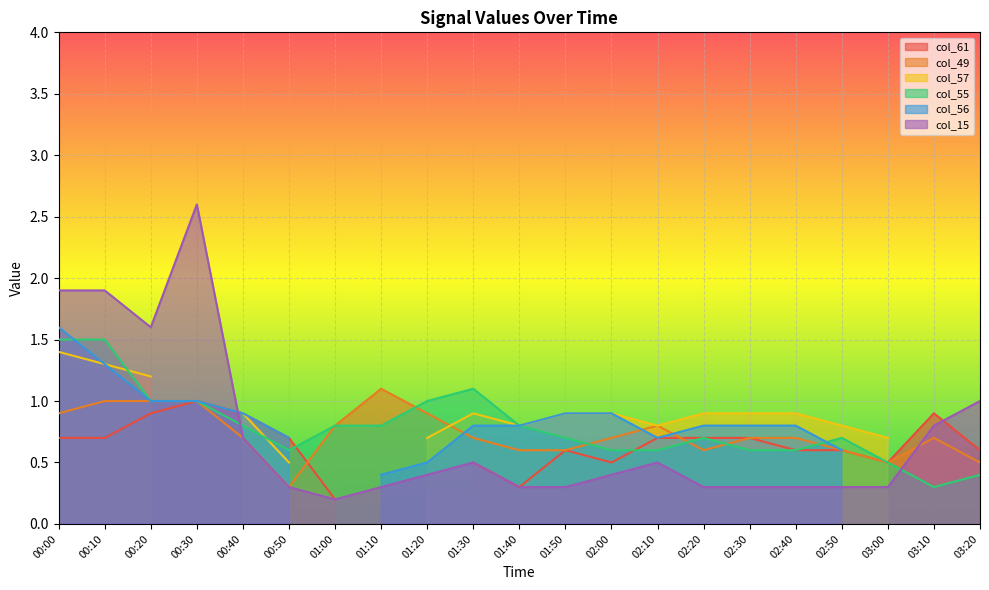

True or false: col_15 and col_49 cross at least once.

True